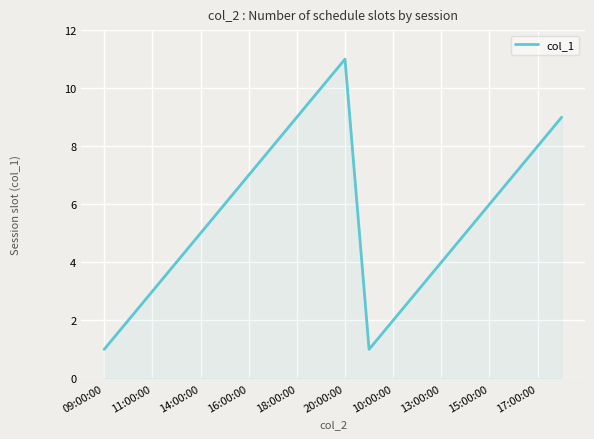

What is the difference between the maximum and minimum values?

10